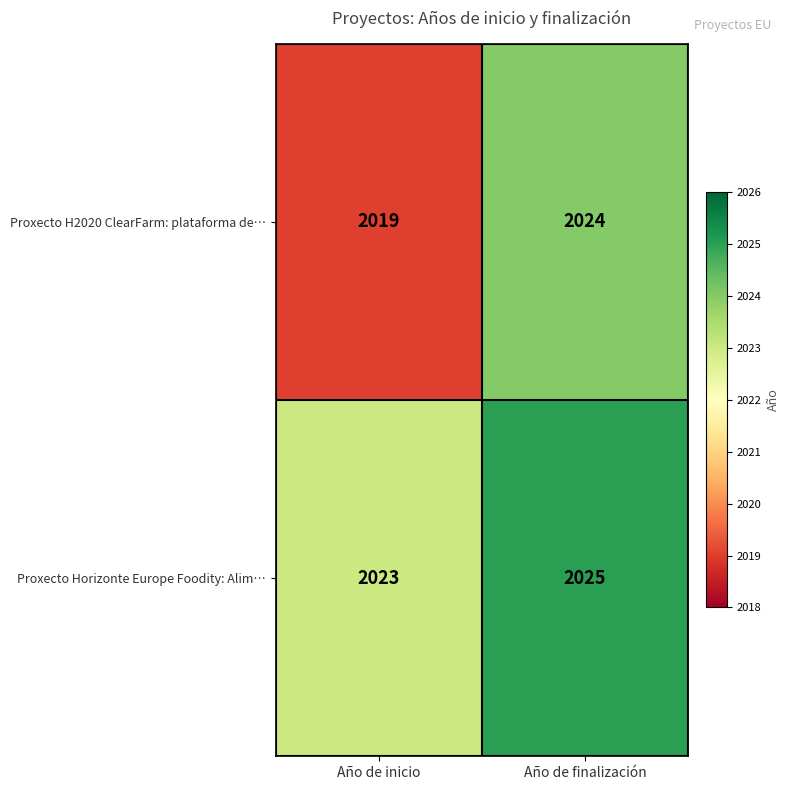

Reading left to right, extract all data points from this chart.

Proxecto H2020 ClearFarm: plataforma de…: 2019	2024
Proxecto Horizonte Europe Foodity: Alim…: 2023	2025